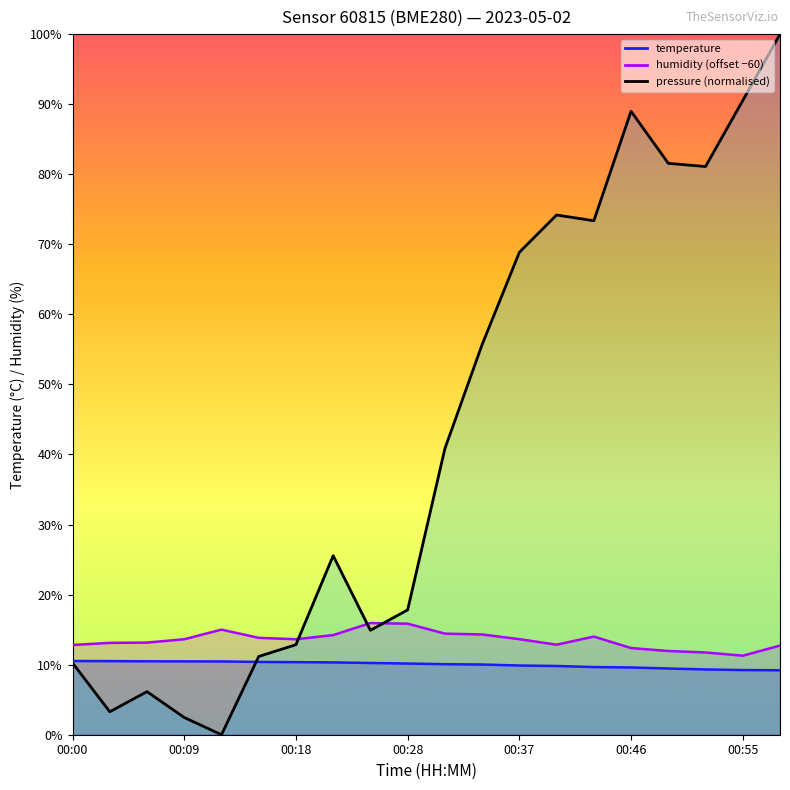

The value of pressure_norm at 00:52 is 34.7. True or false?

False